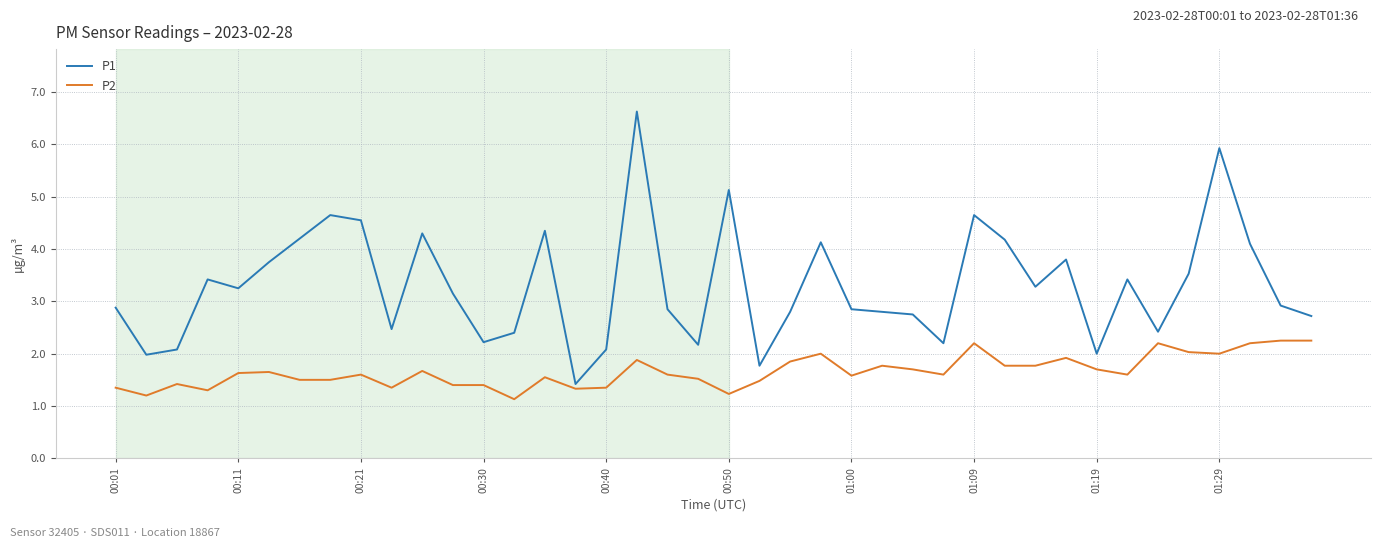

Count the number of data series in this chart.

2